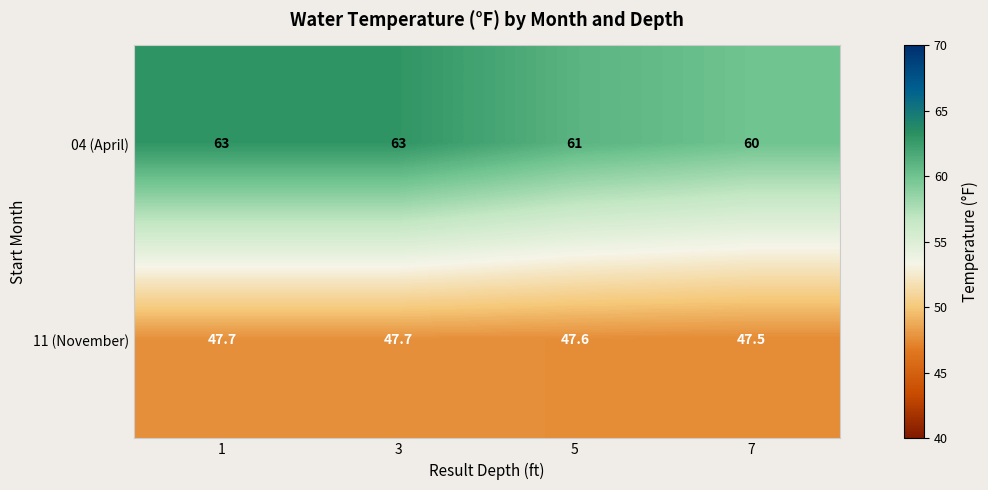

Reading left to right, transcribe all the data shown in this chart.

04 (April): 63.0	63.0	61.0	60.0
11 (November): 47.7	47.7	47.6	47.5